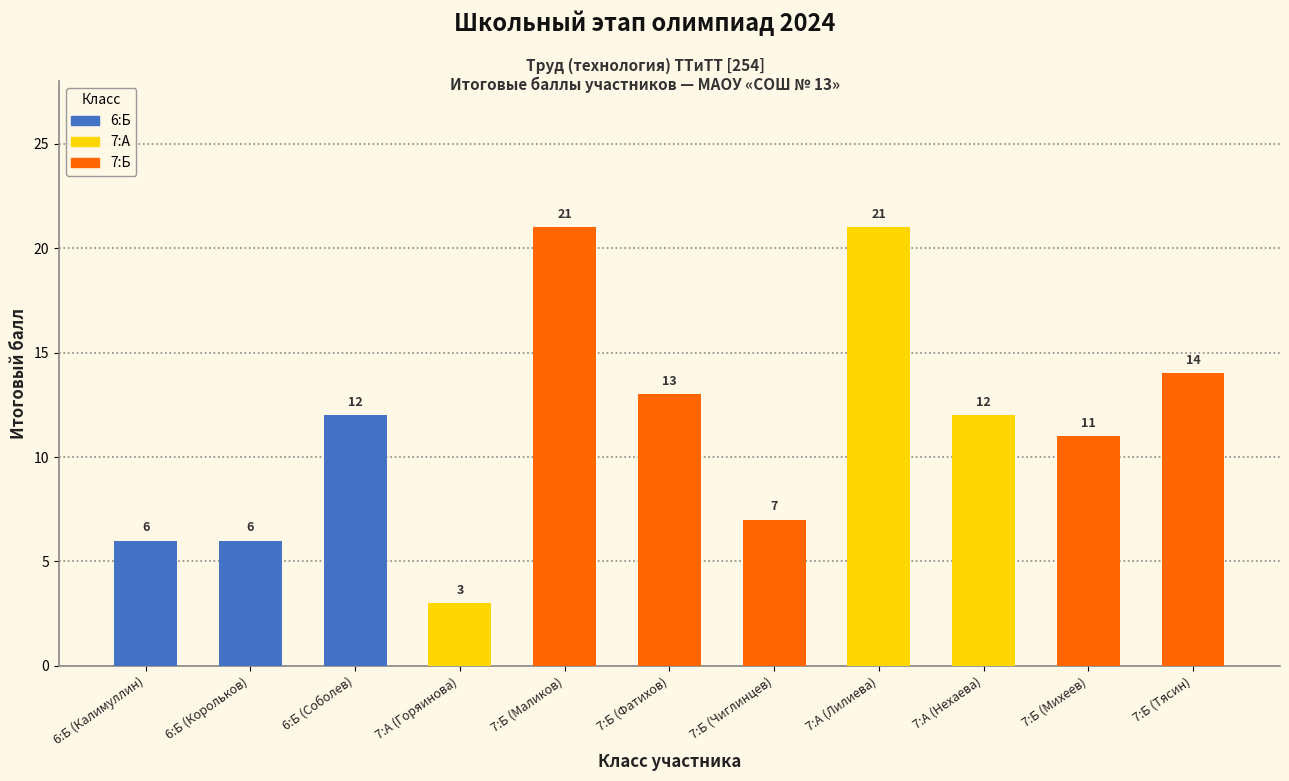

The chart shows a value of 16 at 7:А (Нехаева). True or false?

False